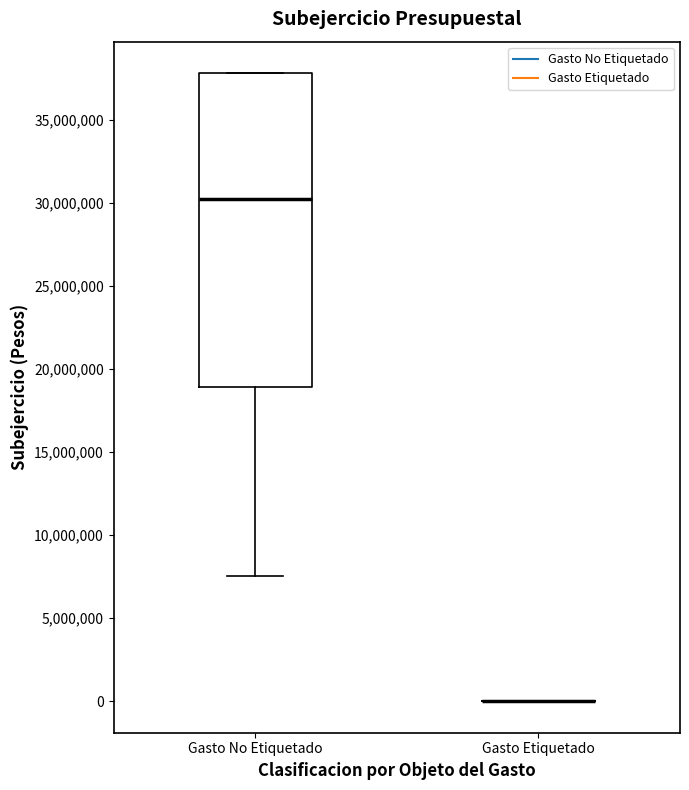

Reading left to right, transcribe this box plot: for each box, give where its median line is, the range the box spans, and where its two whiskers end, as read against the y-axis. The values are not printed on the chart, so give them approximately, as read against the axis.

Gasto No Etiquetado: median 30000000, box 19000000 to 38000000, whiskers 7500000 to 38000000
Gasto Etiquetado: box collapsed to a line at 0, whiskers 0 to 0